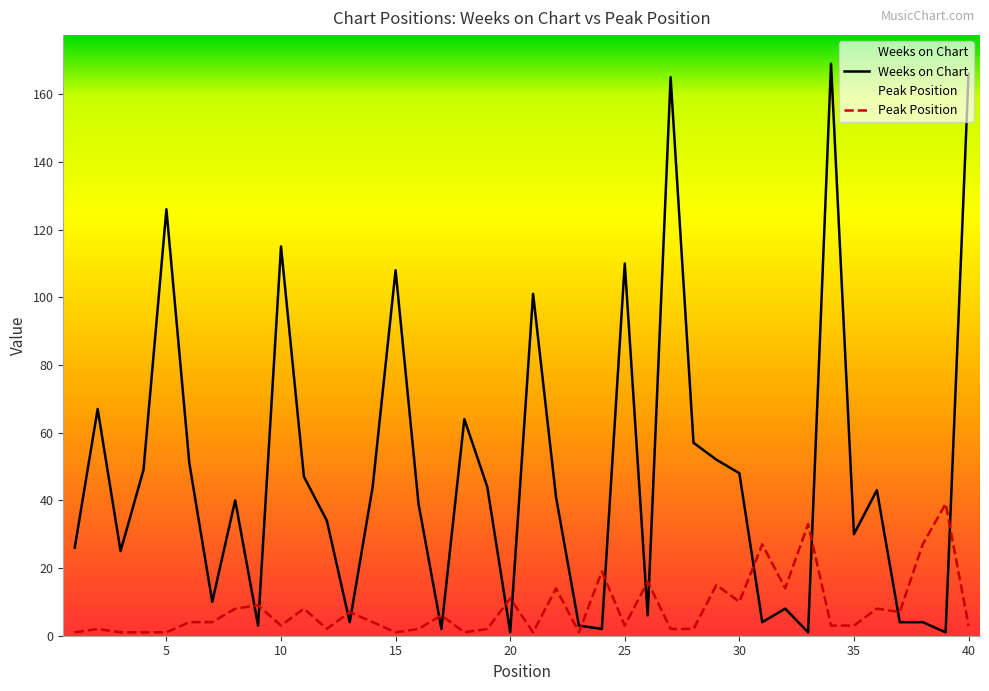

How many interior local valleys does the Peak Position series have?

10